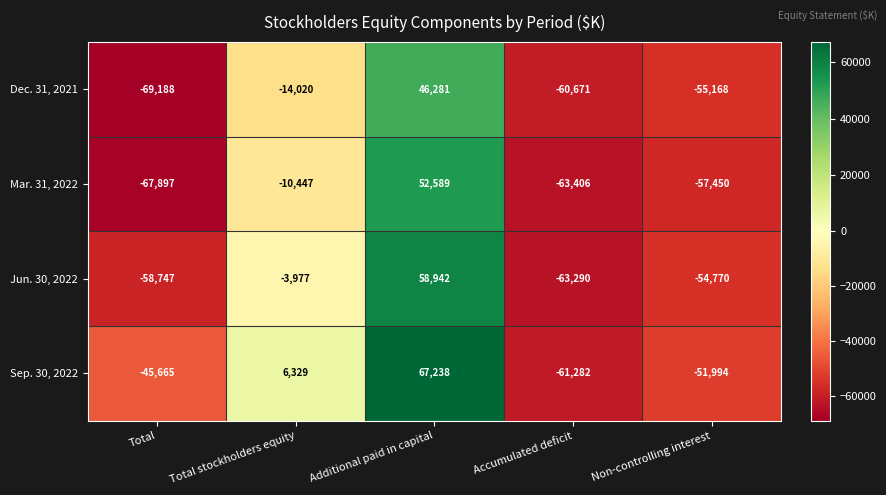

Which category has the lowest value across all series?

Total